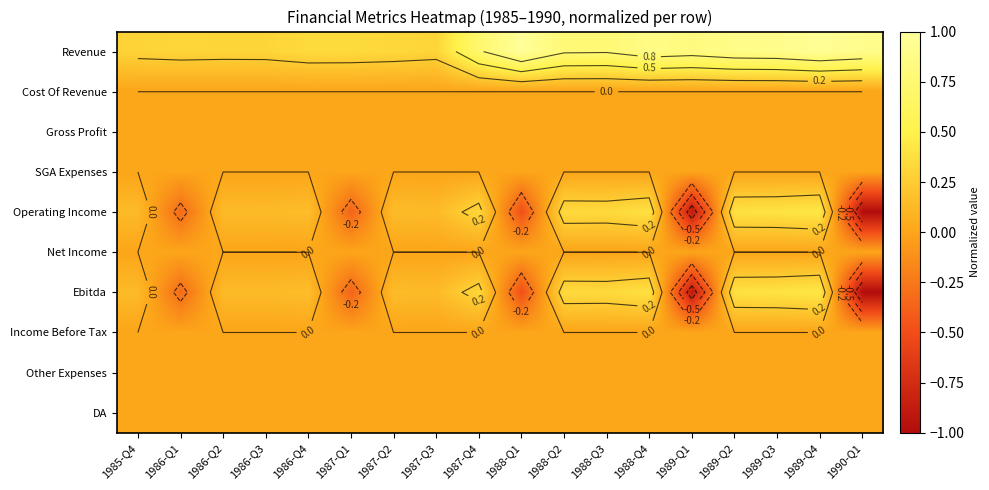

What is the spread (max minus min) of values at 1986-Q3?

0.3